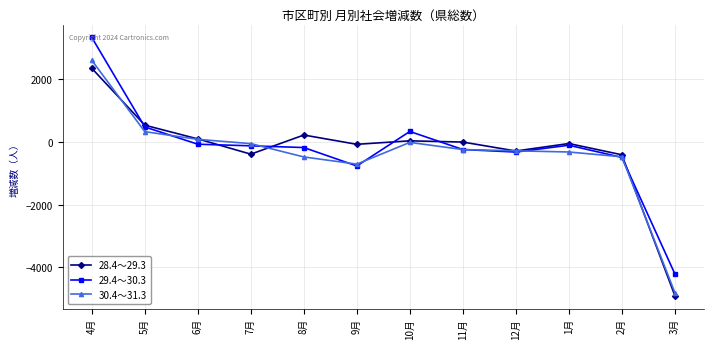

What position from the right is 8月?

8